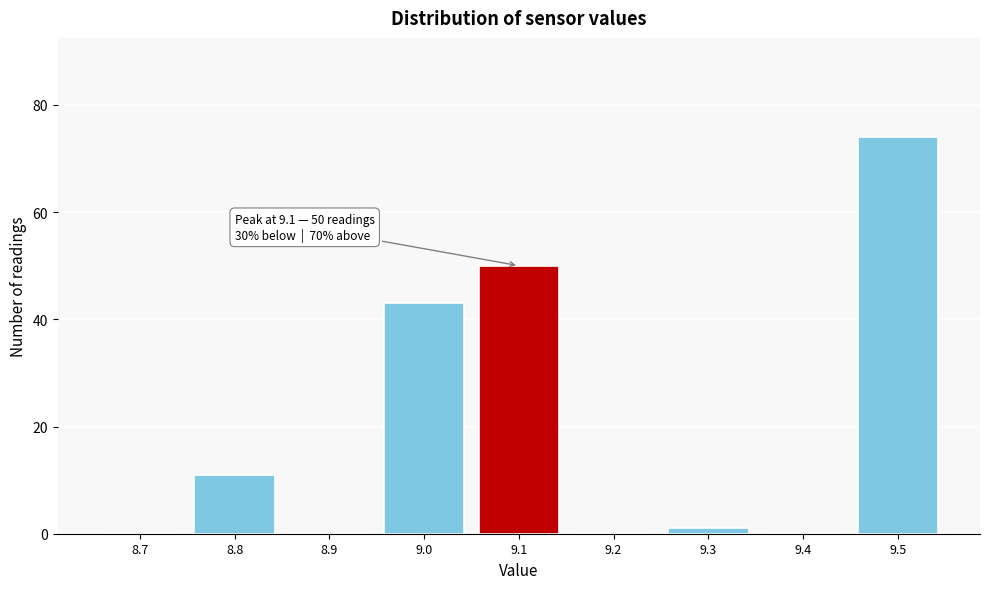

Which range on the x-axis has the tallest bar?

9.45 to 9.55